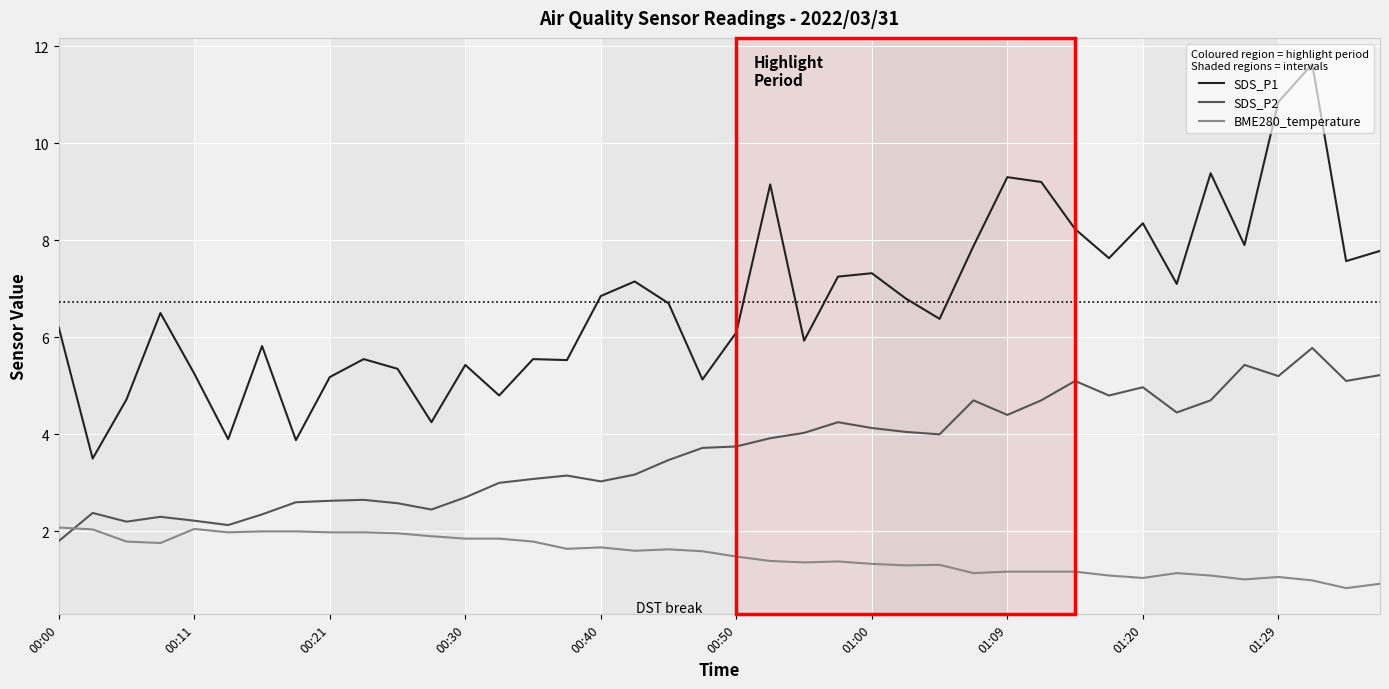

True or false: BME280_temperature and SDS_P2 intersect in this chart.

True